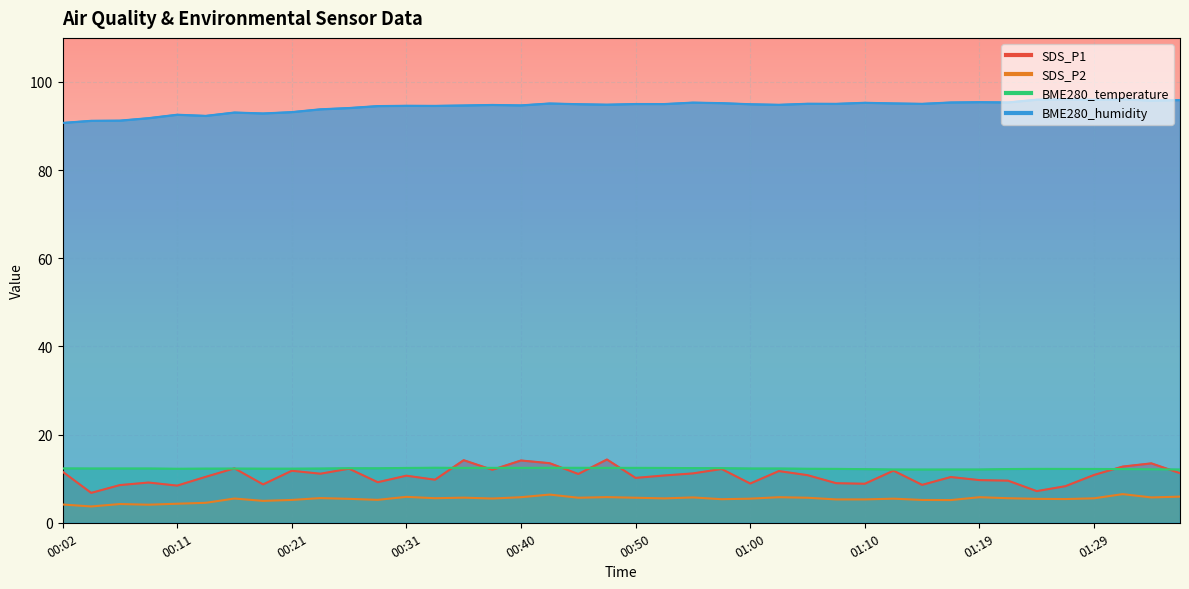

Is it true that BME280_humidity equals 21.6 at 00:07?

False